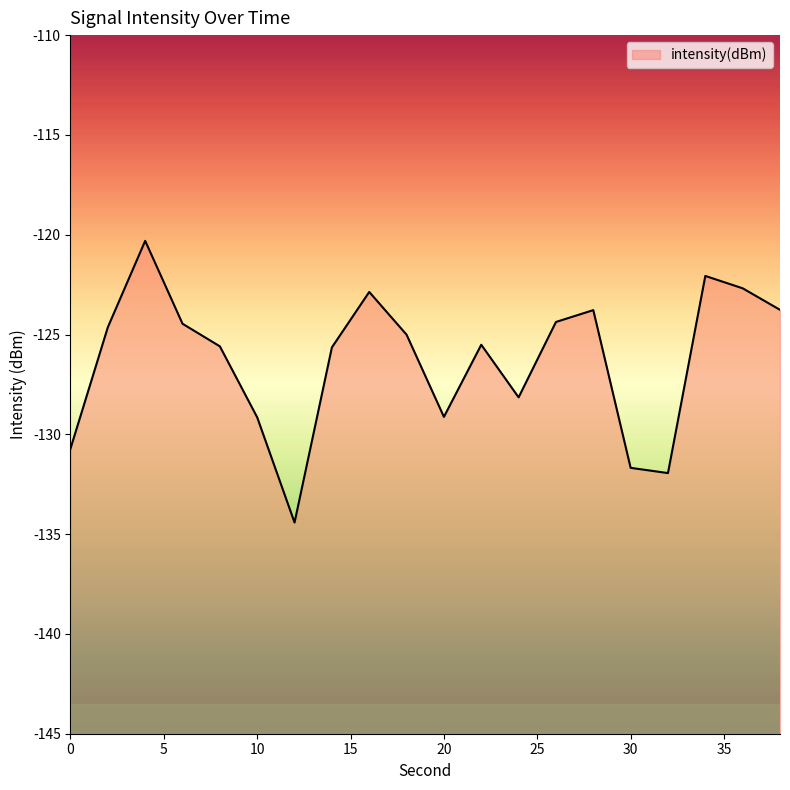

What is the minimum value shown in the chart?

-134.4